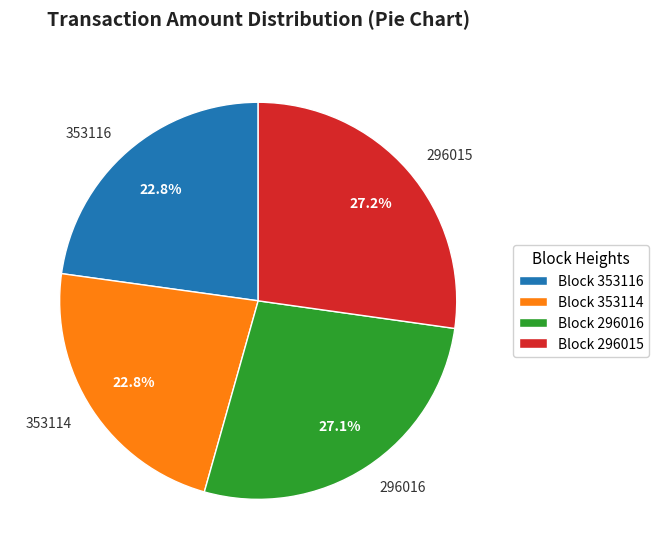

Approximately how many times larger is the value at 296015 compared to 353116?

1.2